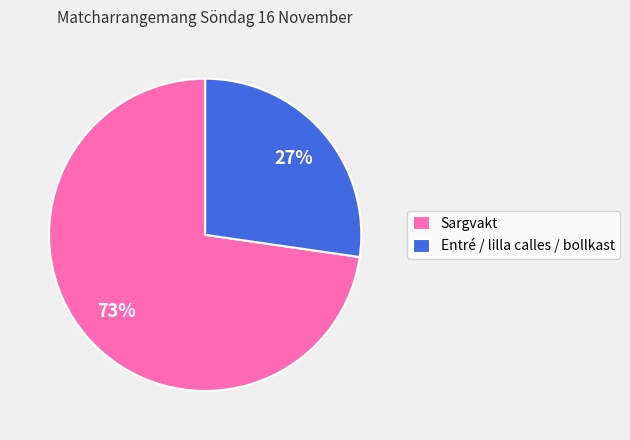

To the nearest percent, what percentage of the pie is Entré / lilla calles / bollkast?

27%